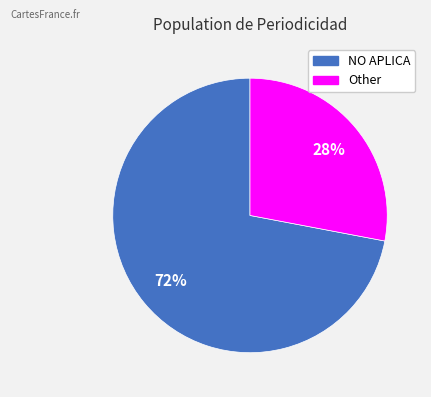

Between Other and NO APLICA, which is larger?

NO APLICA